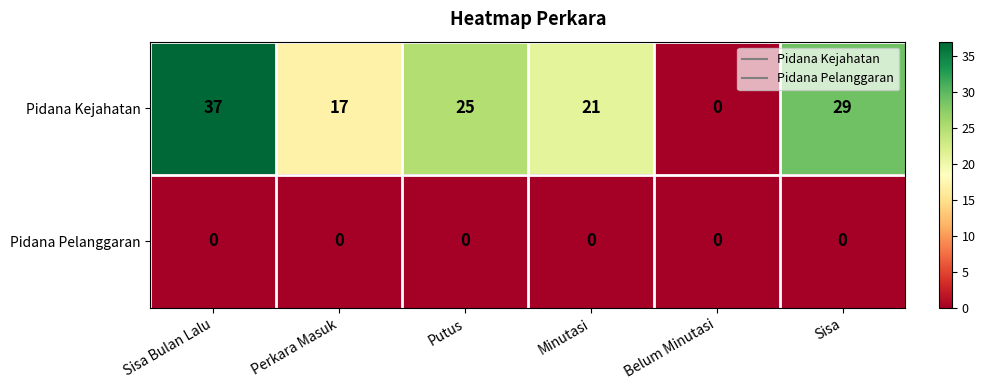

Is it true that Pidana Kejahatan equals 24 at Perkara Masuk?

False